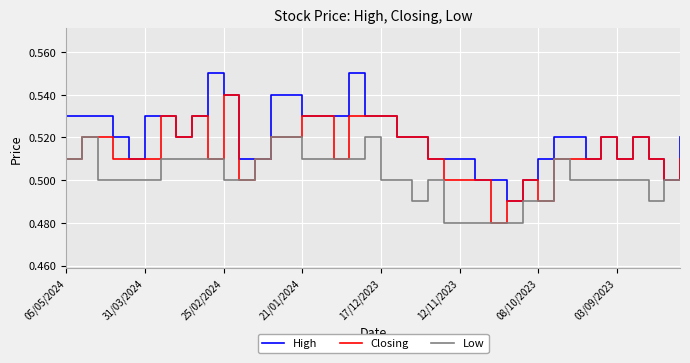

Is this an area chart (filled region under the line)?

No